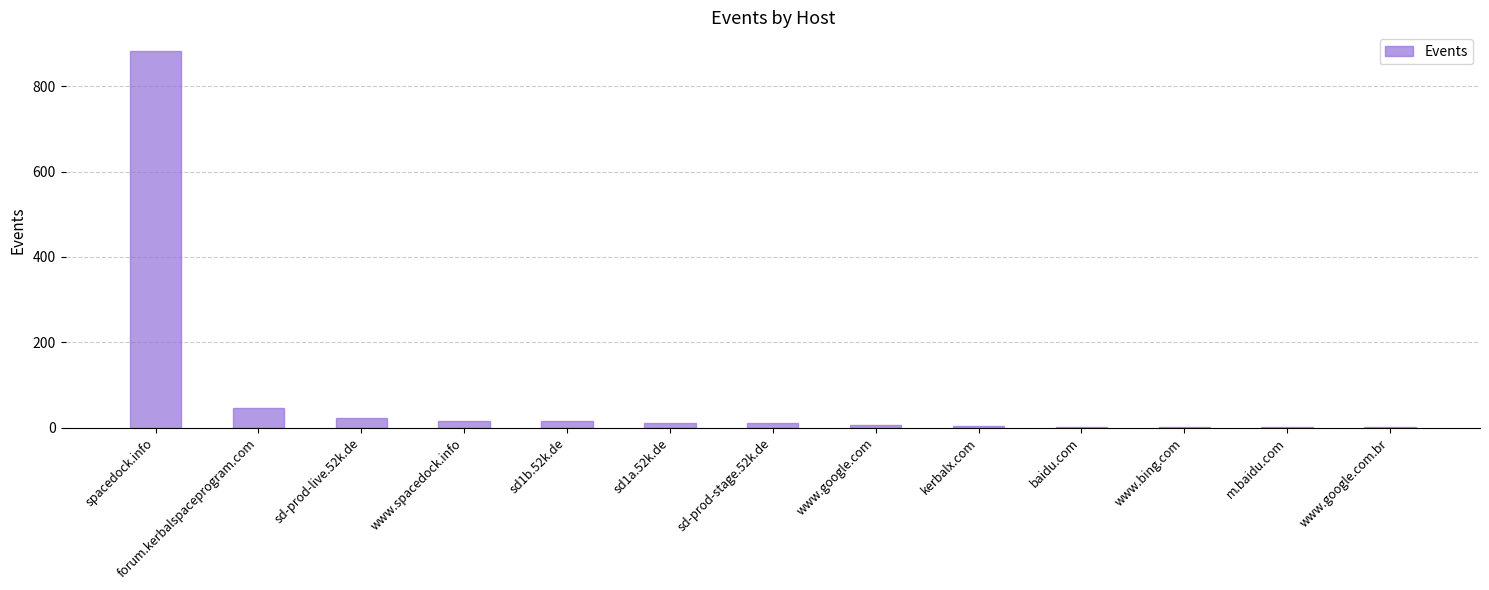

Which category has the highest value across all series?

spacedock.info